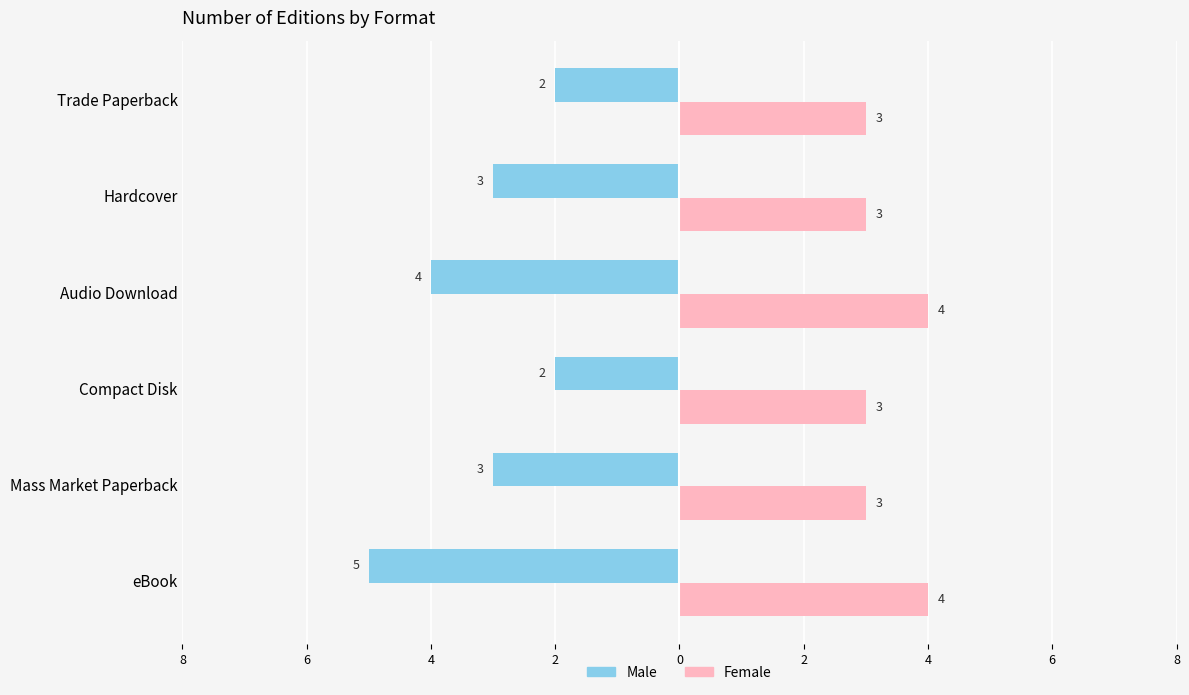

What are all the series names shown in the legend?

Male, Female